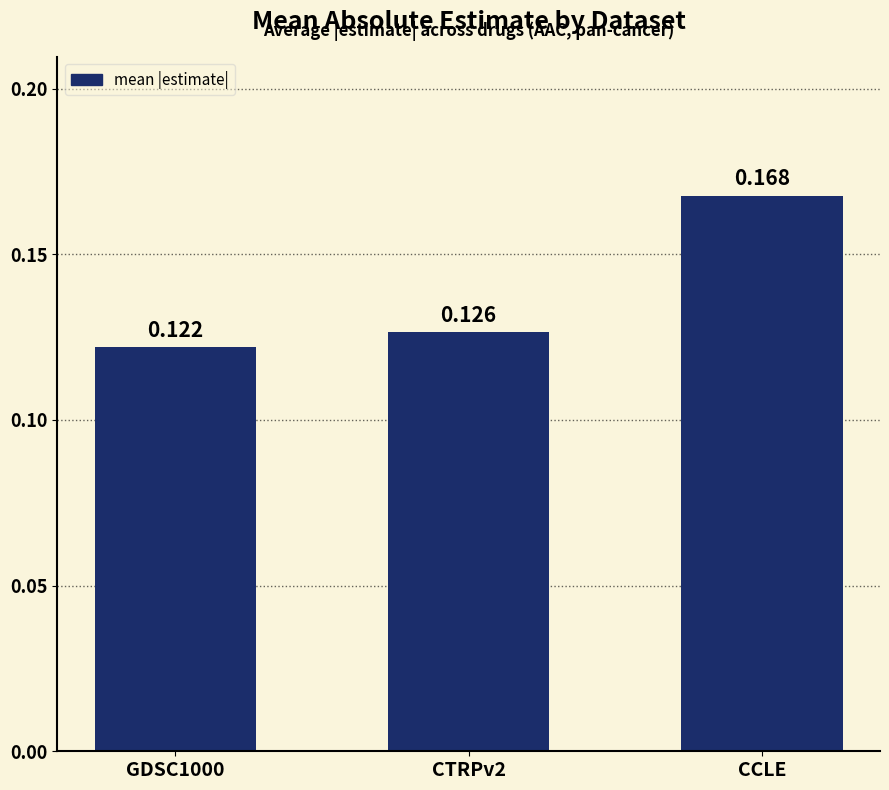

How many values are between 0 and 1?

3